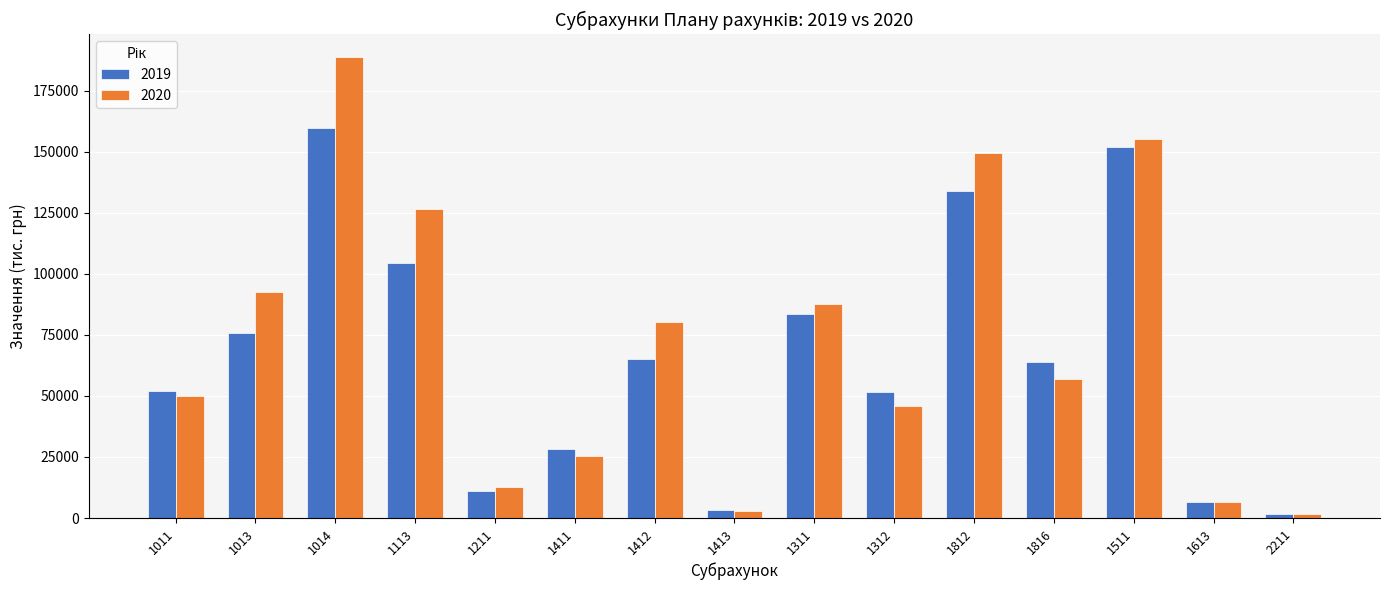

What are all the series names shown in the legend?

2019, 2020